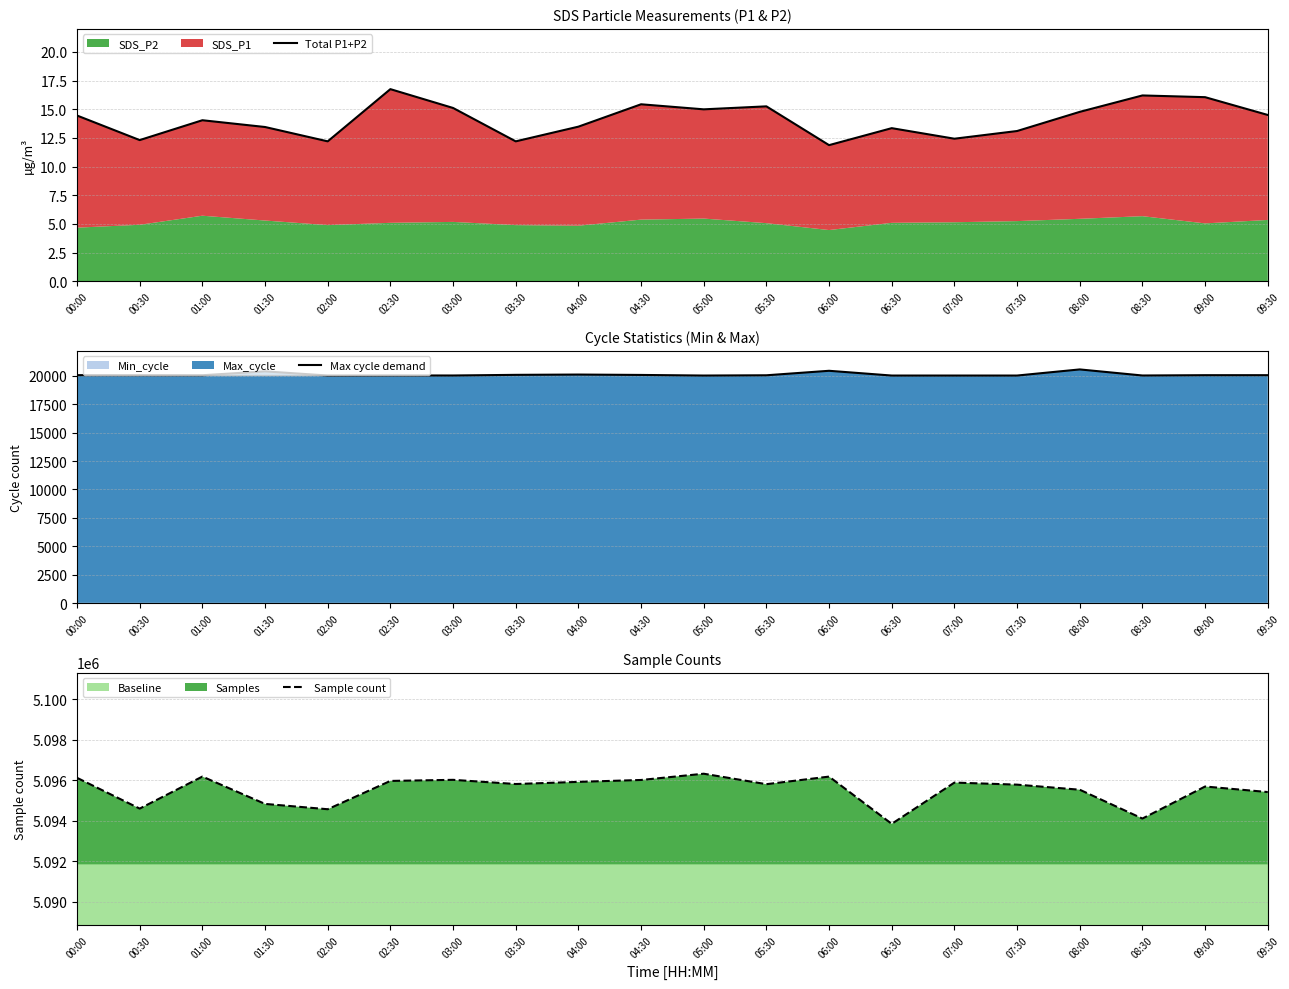

True or false: Max cycle demand and Total P1+P2 cross at least once.

False